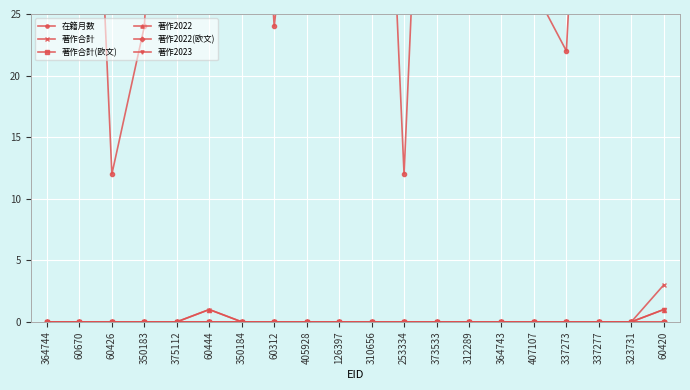

How many data points in 著作2022 are above 0?

2